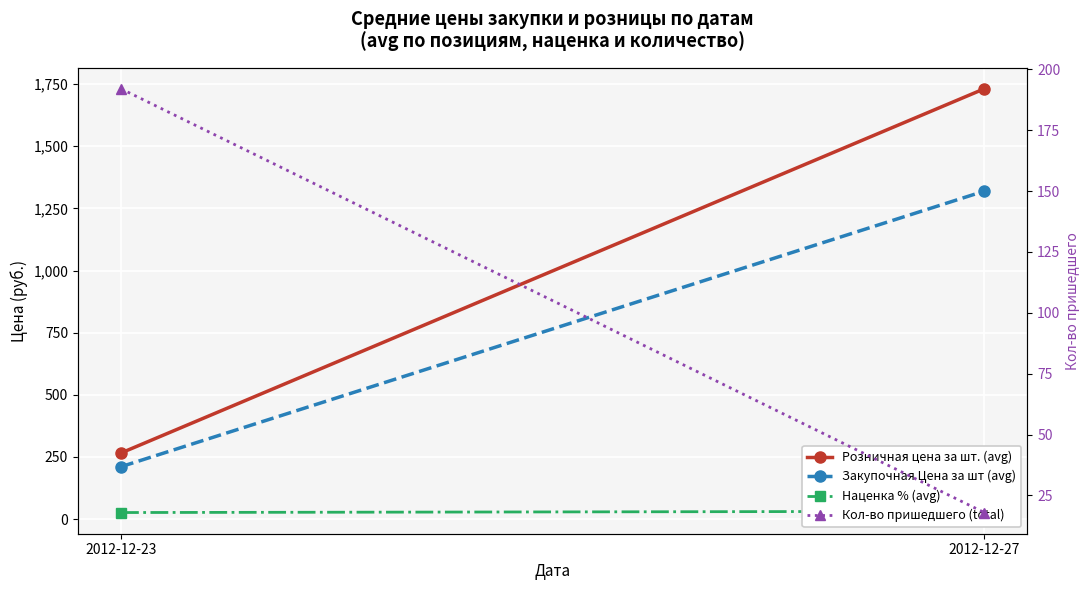

Is it true that Закупочная Цена за шт (avg) equals 1319.3 at 2012-12-27?

True